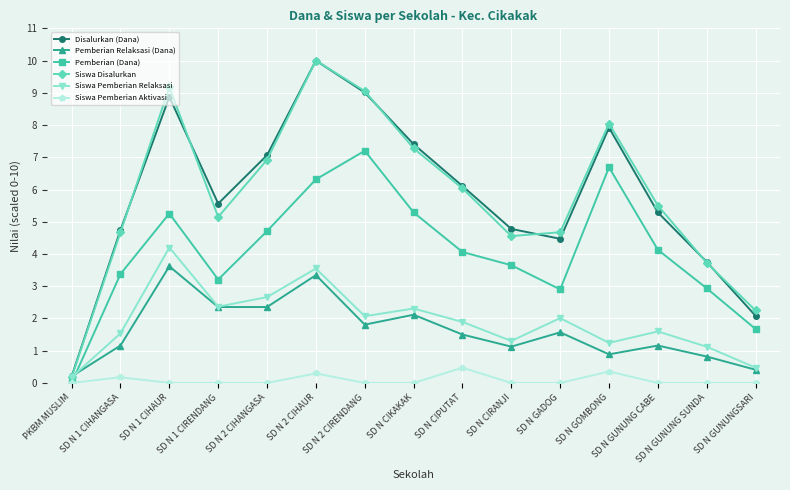

Between SD N 2 CIHAUR and SD N GADOG, which series saw the biggest shift?

Disalurkan (Dana)